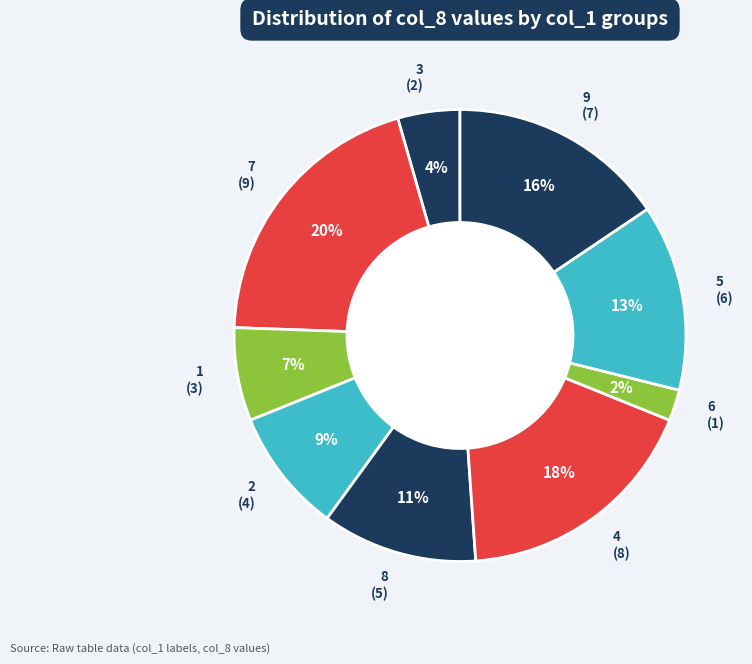

Which category has the biggest portion of the pie?

7